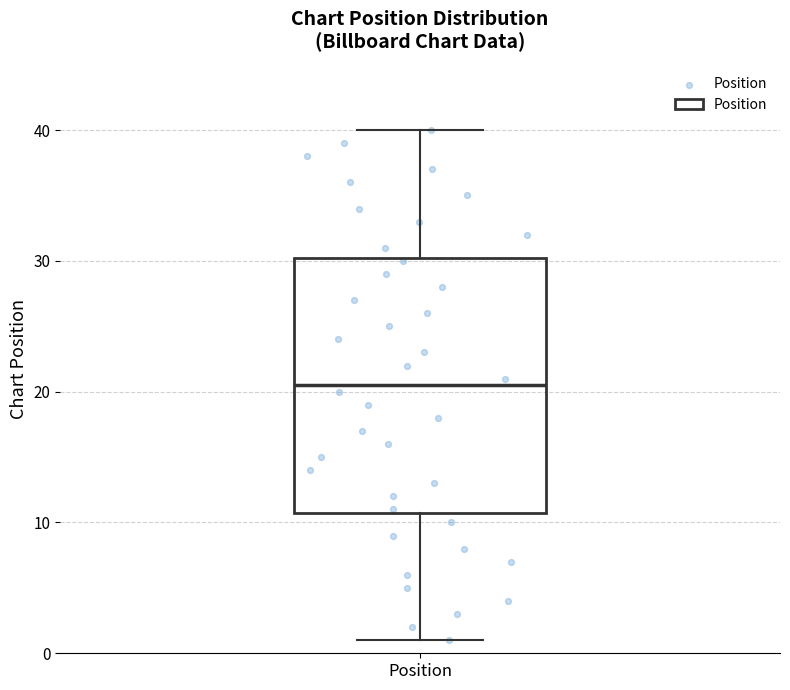

Where is the upper edge of the box for Position on the y-axis? The values are not printed on the chart, so give them approximately, as read against the axis.

30